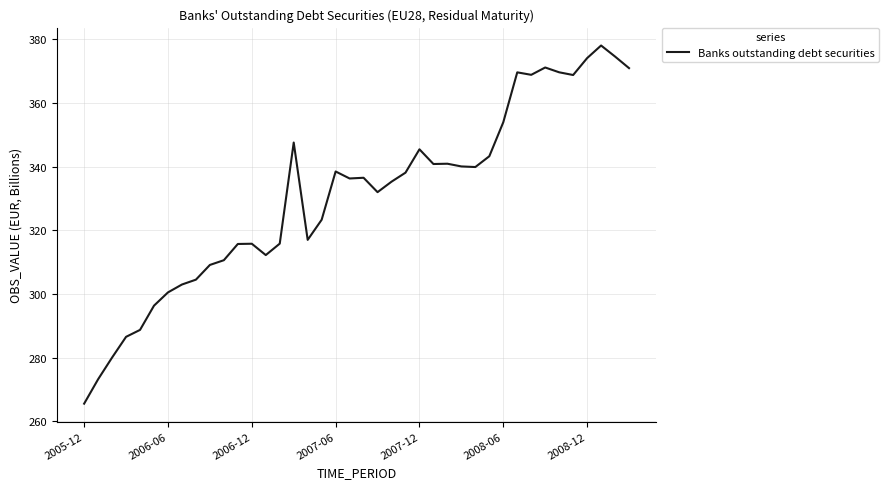

What is the minimum value shown in the chart?

265.5